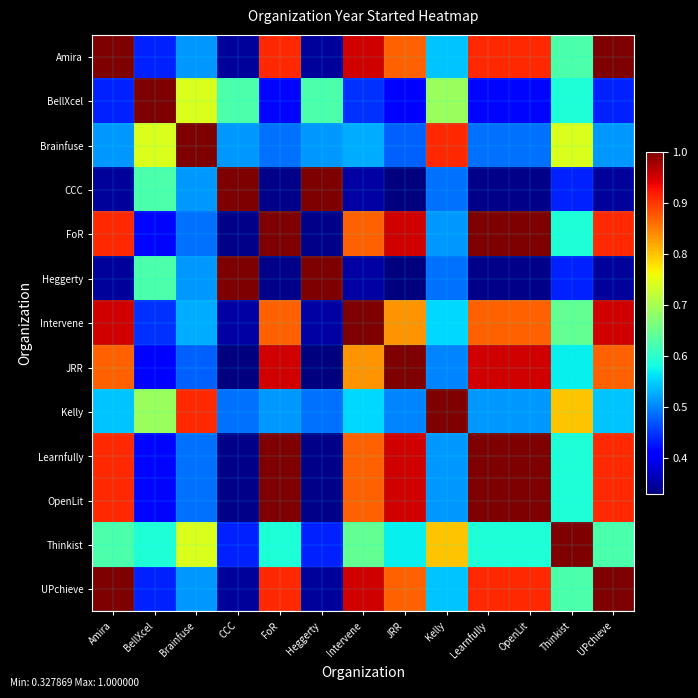

Reading left to right, list all the values displayed in this chart.

Amira: Amira=1.0	BellXcel=0.4	Brainfuse=0.5	CCC=0.3	FoR=0.9	Heggerty=0.3	Intervene=1.0	JRR=0.9	Kelly=0.5	Learnfully=0.9	OpenLit=0.9	Thinkist=0.6	UPchieve=1.0
BellXcel: Amira=0.4	BellXcel=1.0	Brainfuse=0.7	CCC=0.6	FoR=0.4	Heggerty=0.6	Intervene=0.4	JRR=0.4	Kelly=0.7	Learnfully=0.4	OpenLit=0.4	Thinkist=0.6	UPchieve=0.4
Brainfuse: Amira=0.5	BellXcel=0.7	Brainfuse=1.0	CCC=0.5	FoR=0.5	Heggerty=0.5	Intervene=0.5	JRR=0.5	Kelly=0.9	Learnfully=0.5	OpenLit=0.5	Thinkist=0.7	UPchieve=0.5
CCC: Amira=0.3	BellXcel=0.6	Brainfuse=0.5	CCC=1.0	FoR=0.3	Heggerty=1.0	Intervene=0.4	JRR=0.3	Kelly=0.5	Learnfully=0.3	OpenLit=0.3	Thinkist=0.4	UPchieve=0.3
FoR: Amira=0.9	BellXcel=0.4	Brainfuse=0.5	CCC=0.3	FoR=1.0	Heggerty=0.3	Intervene=0.9	JRR=1.0	Kelly=0.5	Learnfully=1.0	OpenLit=1.0	Thinkist=0.6	UPchieve=0.9
Heggerty: Amira=0.3	BellXcel=0.6	Brainfuse=0.5	CCC=1.0	FoR=0.3	Heggerty=1.0	Intervene=0.4	JRR=0.3	Kelly=0.5	Learnfully=0.3	OpenLit=0.3	Thinkist=0.4	UPchieve=0.3
Intervene: Amira=1.0	BellXcel=0.4	Brainfuse=0.5	CCC=0.4	FoR=0.9	Heggerty=0.4	Intervene=1.0	JRR=0.8	Kelly=0.6	Learnfully=0.9	OpenLit=0.9	Thinkist=0.6	UPchieve=1.0
JRR: Amira=0.9	BellXcel=0.4	Brainfuse=0.5	CCC=0.3	FoR=1.0	Heggerty=0.3	Intervene=0.8	JRR=1.0	Kelly=0.5	Learnfully=1.0	OpenLit=1.0	Thinkist=0.6	UPchieve=0.9
Kelly: Amira=0.5	BellXcel=0.7	Brainfuse=0.9	CCC=0.5	FoR=0.5	Heggerty=0.5	Intervene=0.6	JRR=0.5	Kelly=1.0	Learnfully=0.5	OpenLit=0.5	Thinkist=0.8	UPchieve=0.5
Learnfully: Amira=0.9	BellXcel=0.4	Brainfuse=0.5	CCC=0.3	FoR=1.0	Heggerty=0.3	Intervene=0.9	JRR=1.0	Kelly=0.5	Learnfully=1.0	OpenLit=1.0	Thinkist=0.6	UPchieve=0.9
OpenLit: Amira=0.9	BellXcel=0.4	Brainfuse=0.5	CCC=0.3	FoR=1.0	Heggerty=0.3	Intervene=0.9	JRR=1.0	Kelly=0.5	Learnfully=1.0	OpenLit=1.0	Thinkist=0.6	UPchieve=0.9
Thinkist: Amira=0.6	BellXcel=0.6	Brainfuse=0.7	CCC=0.4	FoR=0.6	Heggerty=0.4	Intervene=0.6	JRR=0.6	Kelly=0.8	Learnfully=0.6	OpenLit=0.6	Thinkist=1.0	UPchieve=0.6
UPchieve: Amira=1.0	BellXcel=0.4	Brainfuse=0.5	CCC=0.3	FoR=0.9	Heggerty=0.3	Intervene=1.0	JRR=0.9	Kelly=0.5	Learnfully=0.9	OpenLit=0.9	Thinkist=0.6	UPchieve=1.0